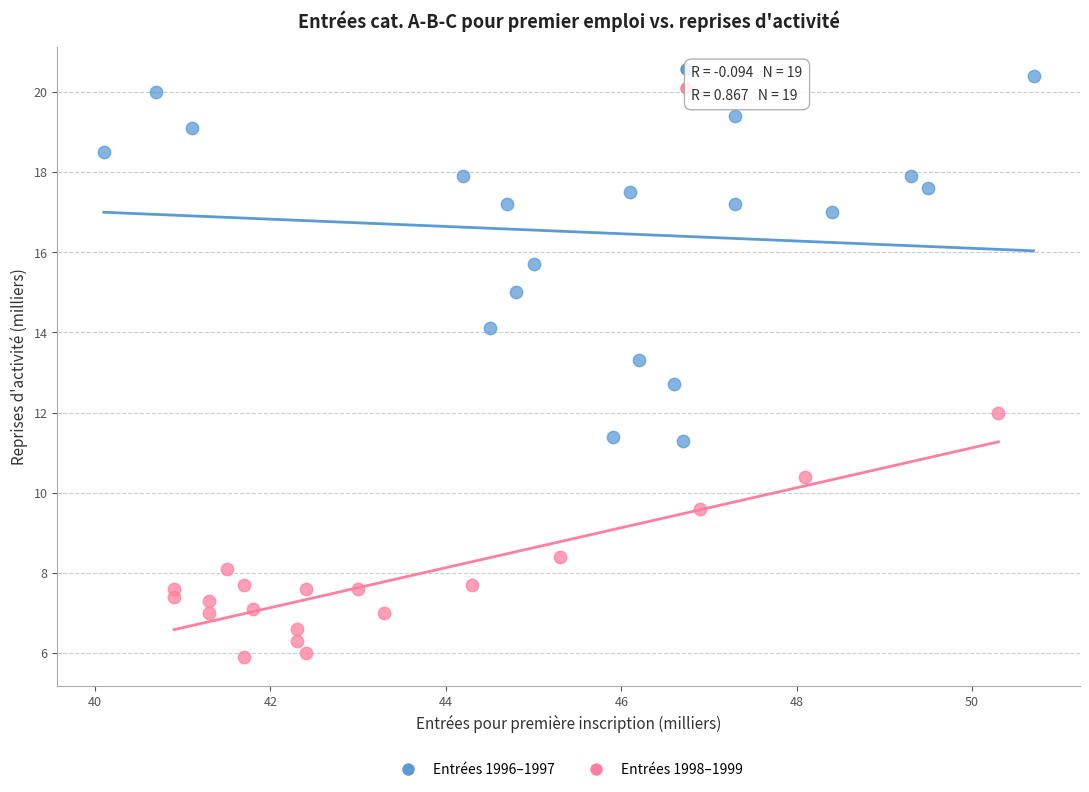

Which series contains the highest Y value?

Entrées 1996–1997